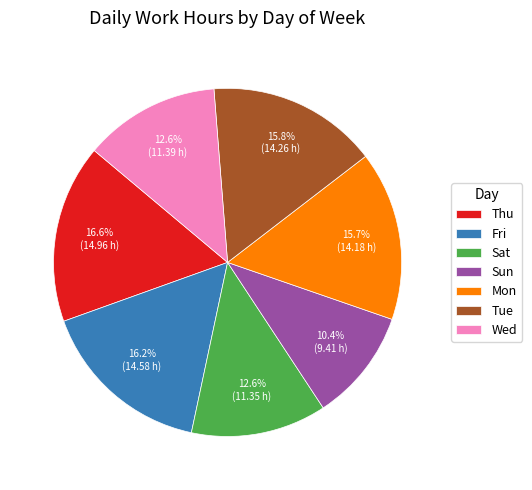

What is the smallest slice in the pie chart?

Sun